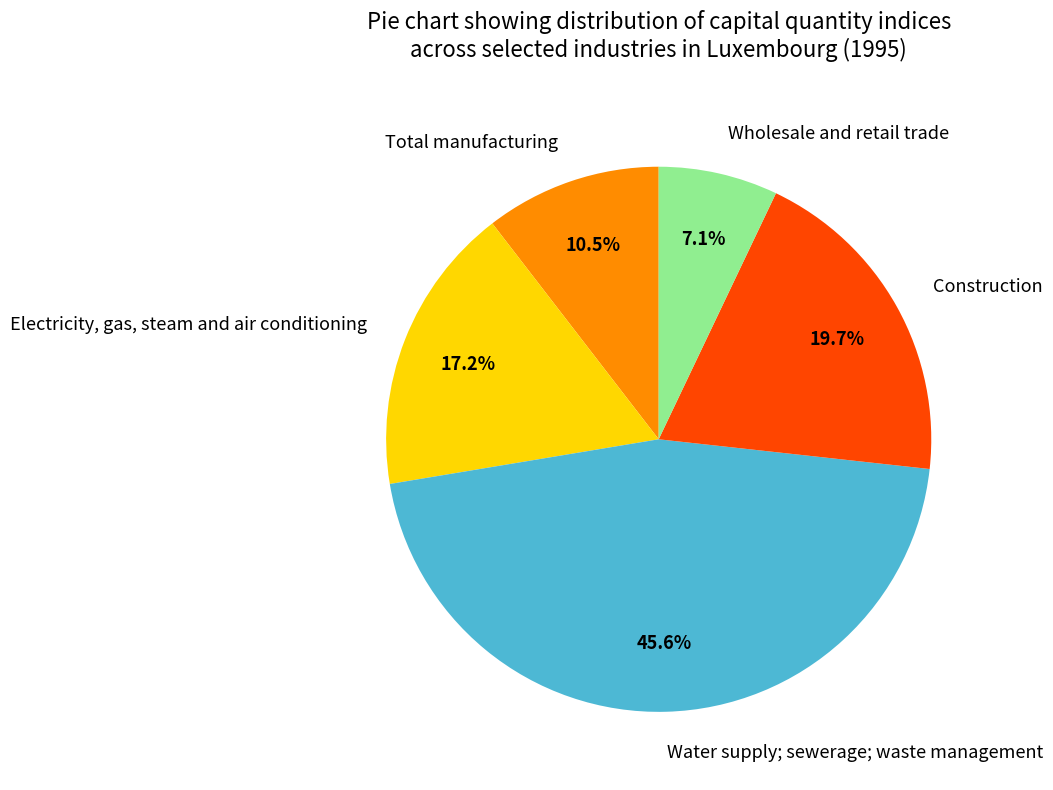

The Construction slice represents 20% of the pie. True or false?

True